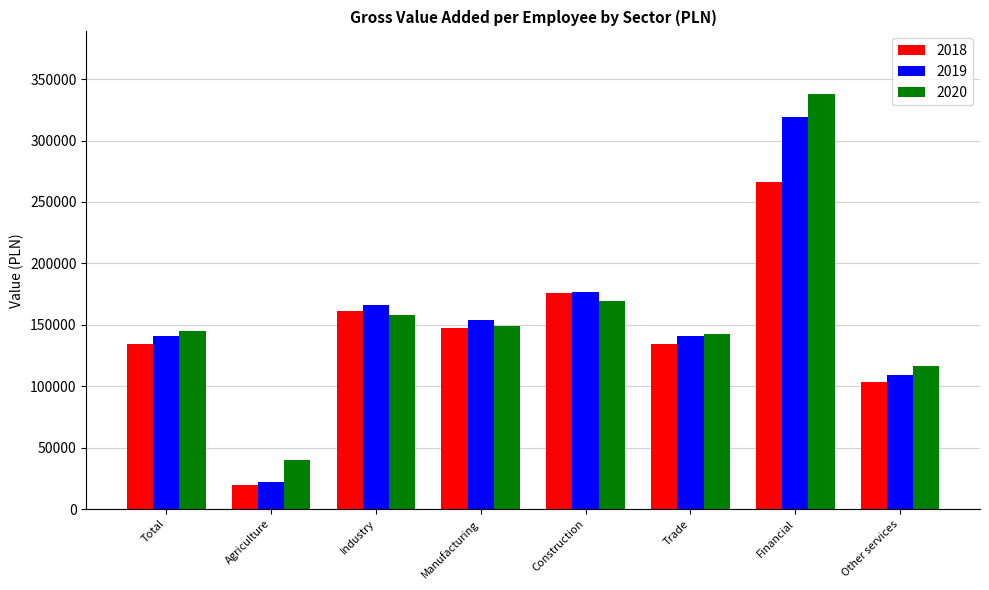

Rank the series by their maximum value, from lowest to highest.

2018, 2019, 2020